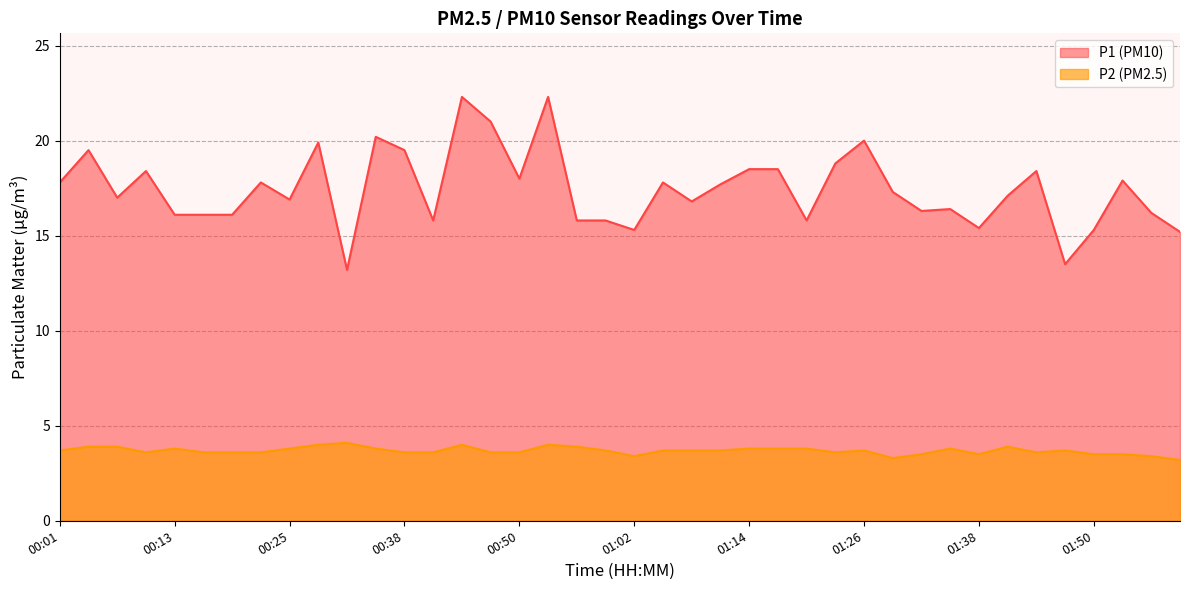

True or false: P2 and P1 intersect in this chart.

False